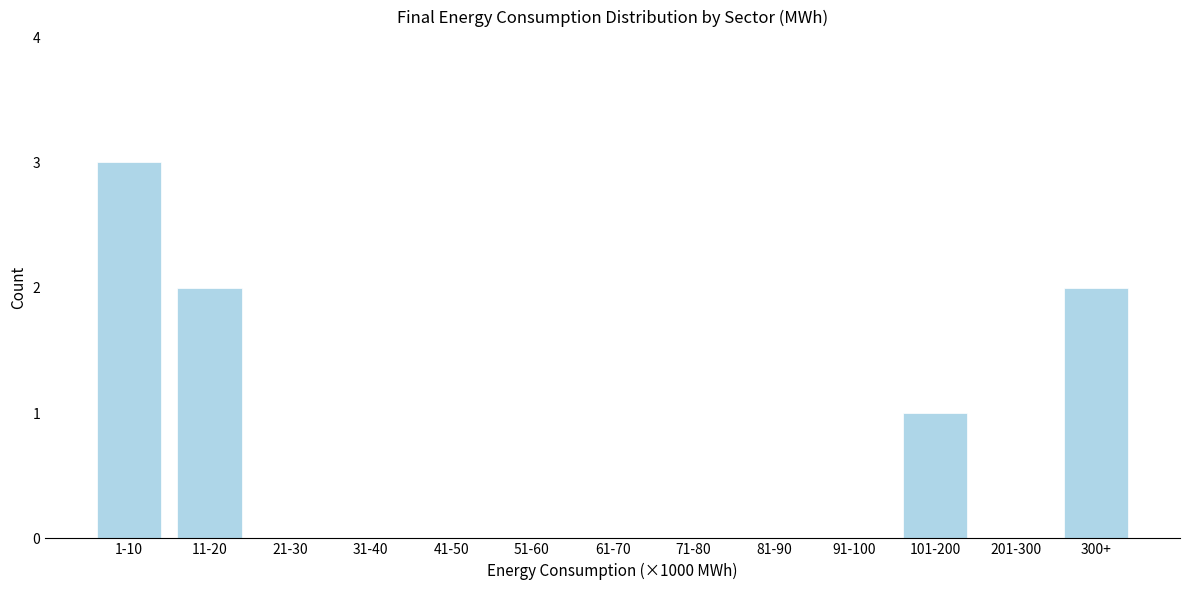

Reading left to right, list all the values displayed in this chart.

1-10=3	11-20=2	21-30=0	31-40=0	41-50=0	51-60=0	61-70=0	71-80=0	81-90=0	91-100=0	101-200=1	201-300=0	300+=2